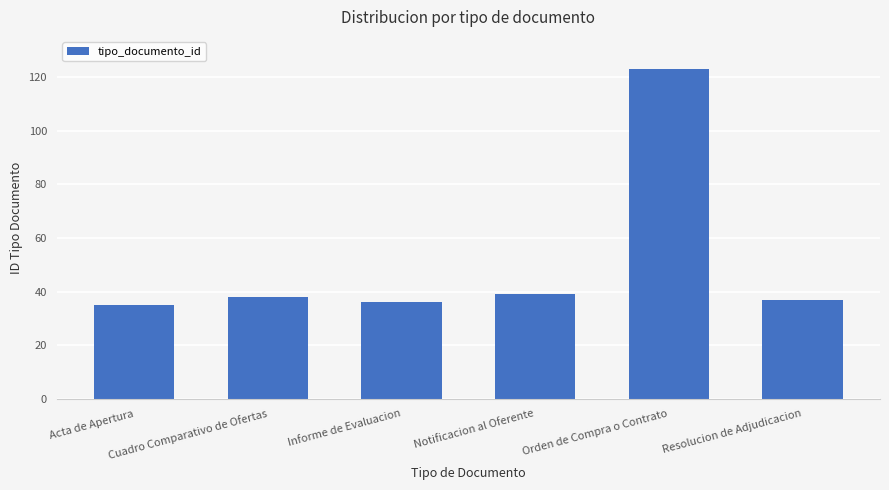

What is the average value?

51